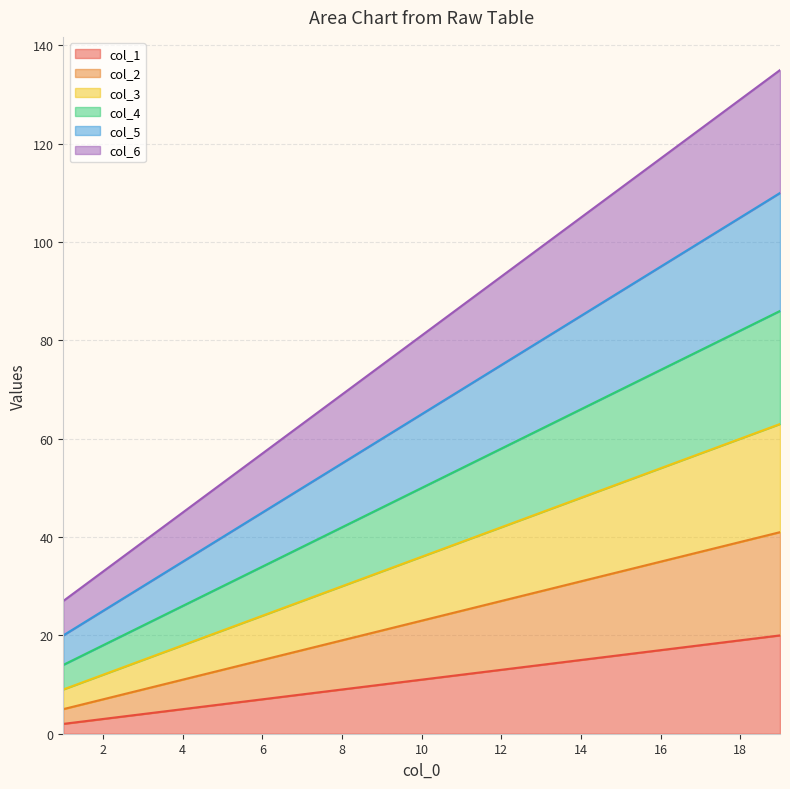

Which has a higher value, 3 or 4?

4